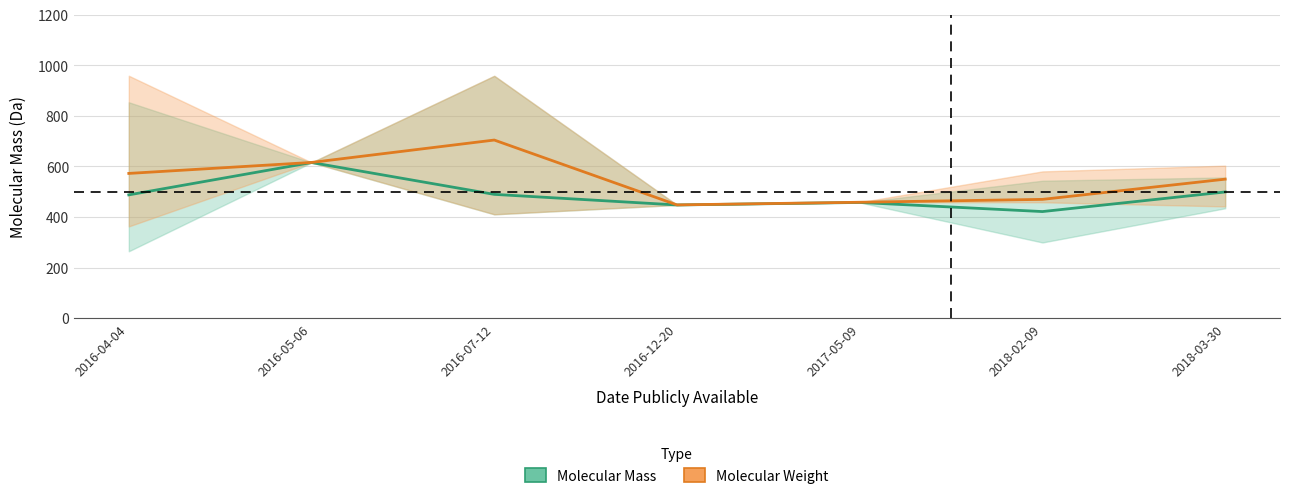

True or false: Molecular Weight has a value of 1074.5 at 2016-05-06.

False